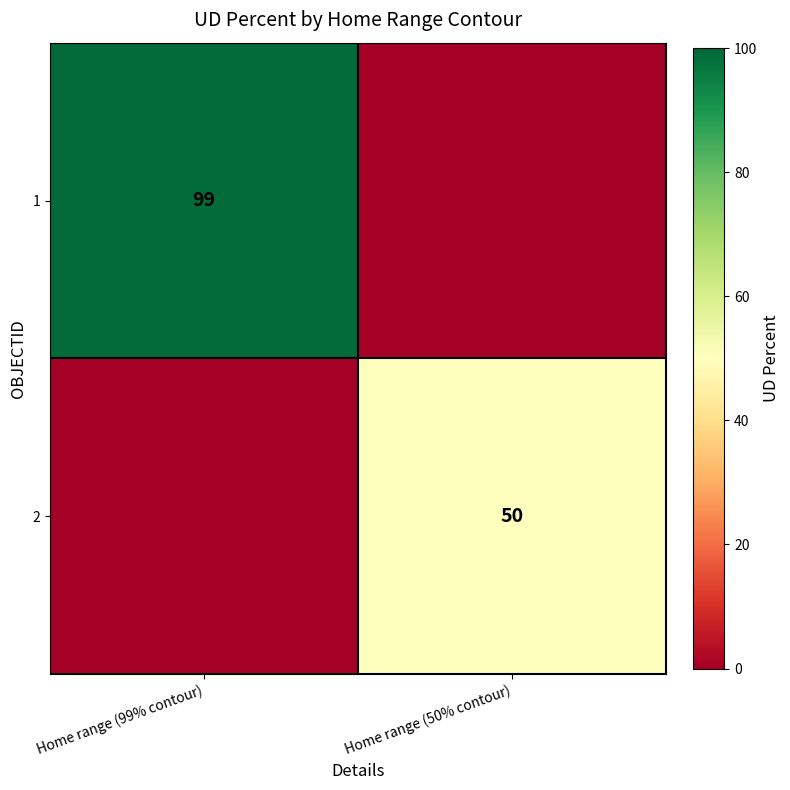

Is the value of 2 at Home range (50% contour) greater than the value of 1 at Home range (99% contour)?

No